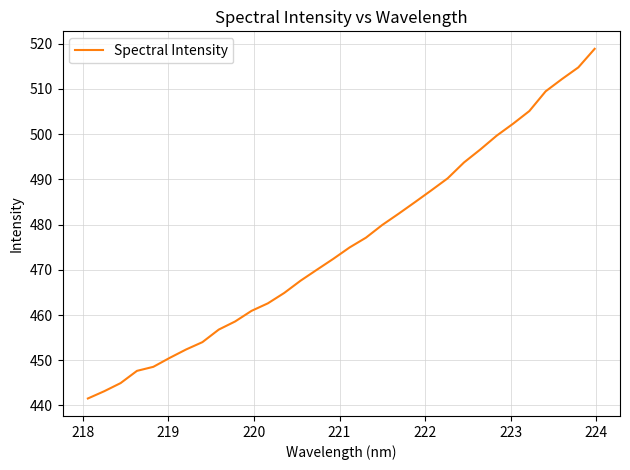

What is the difference between the maximum and minimum values?

77.3